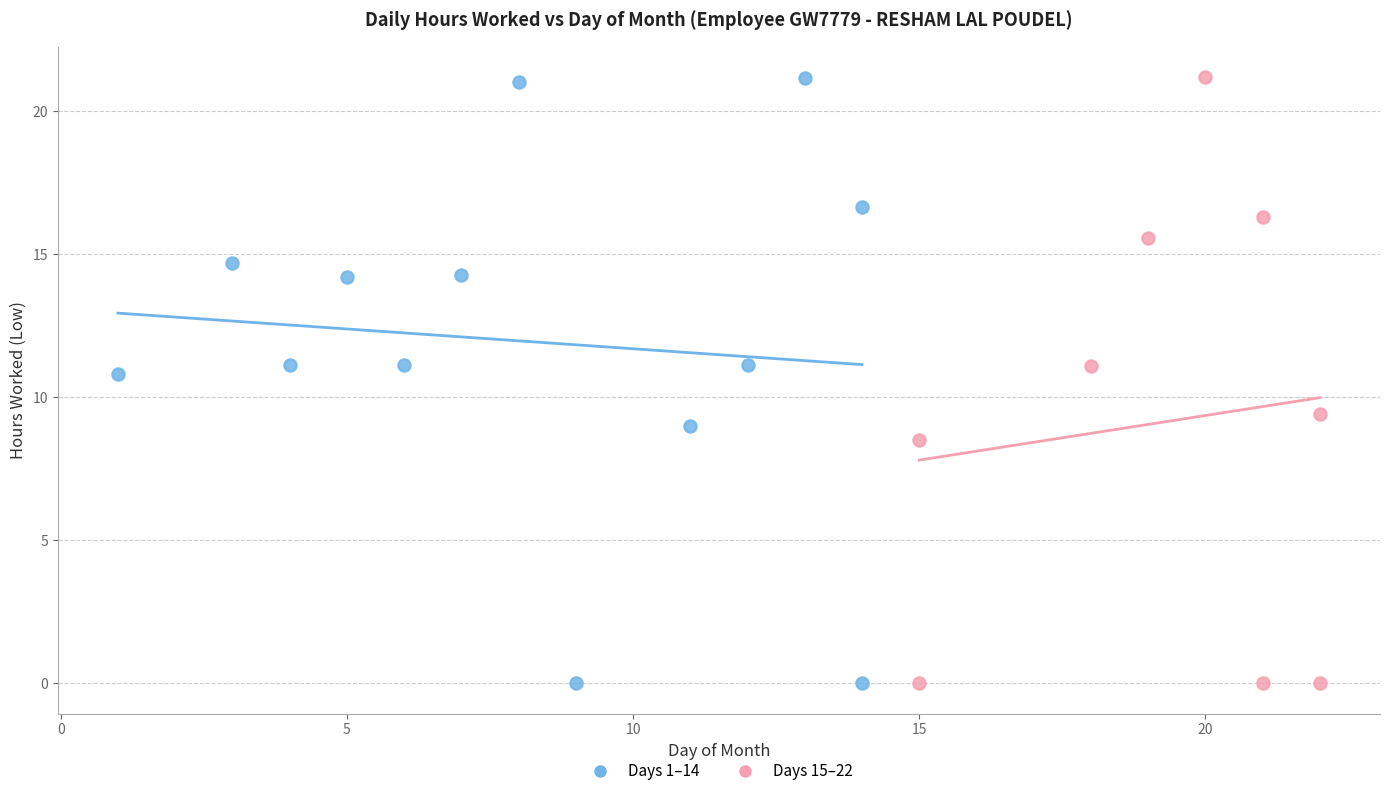

What are all the series names shown in the legend?

Days 1–14, Days 15–22